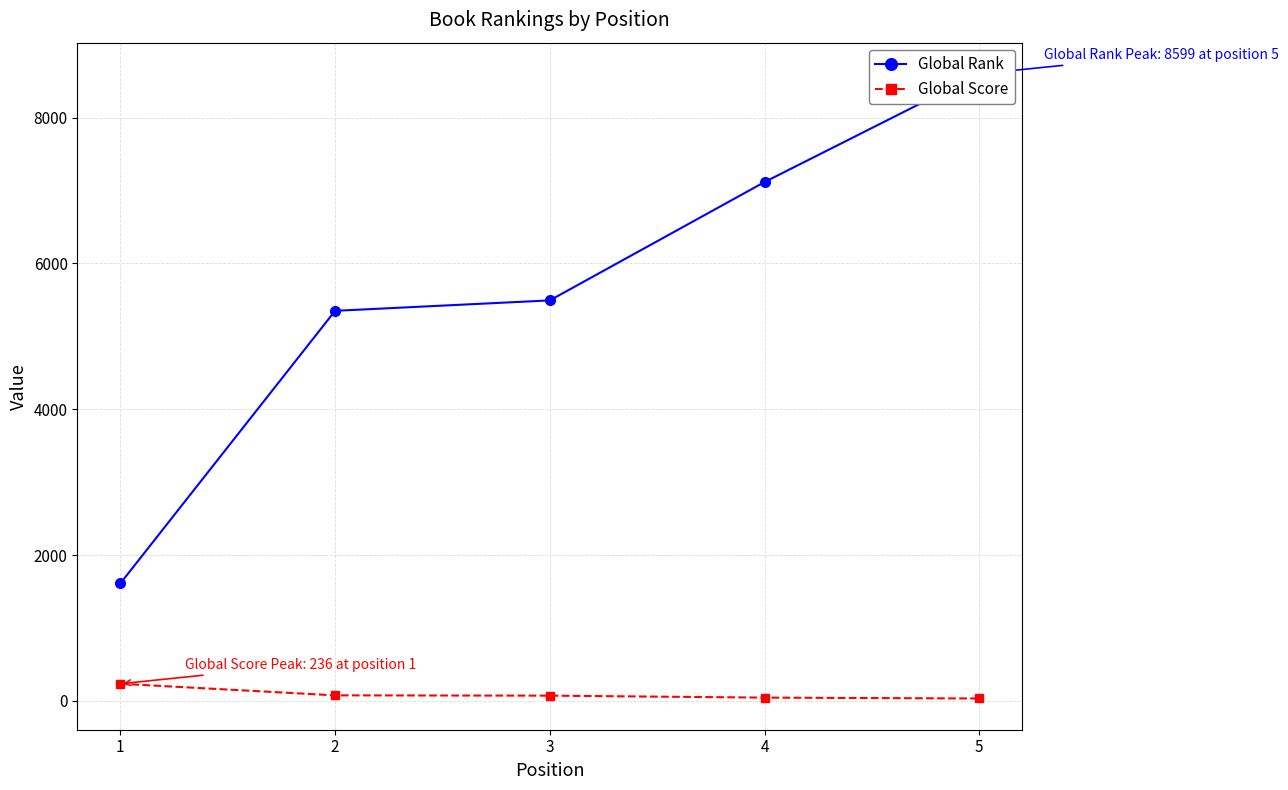

The Global Score series shows 77 at 2. True or false?

True